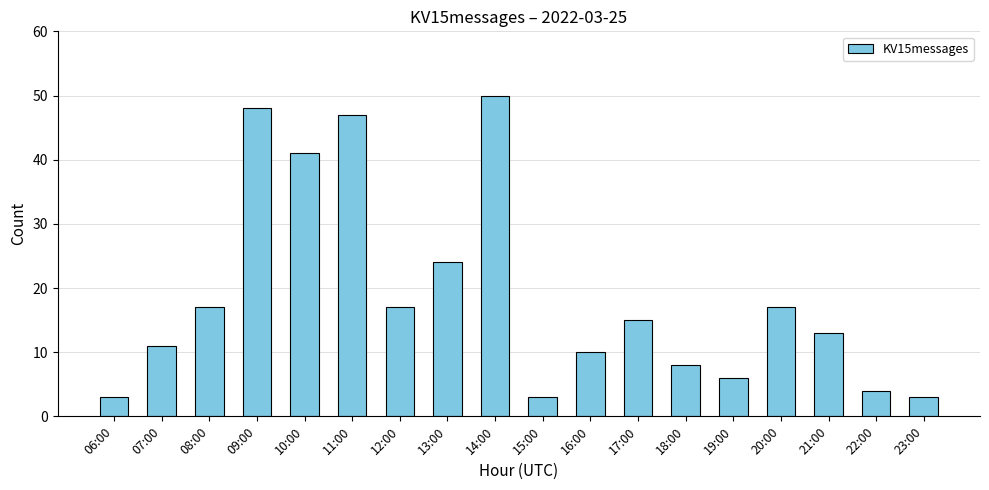

What is the average value?

19